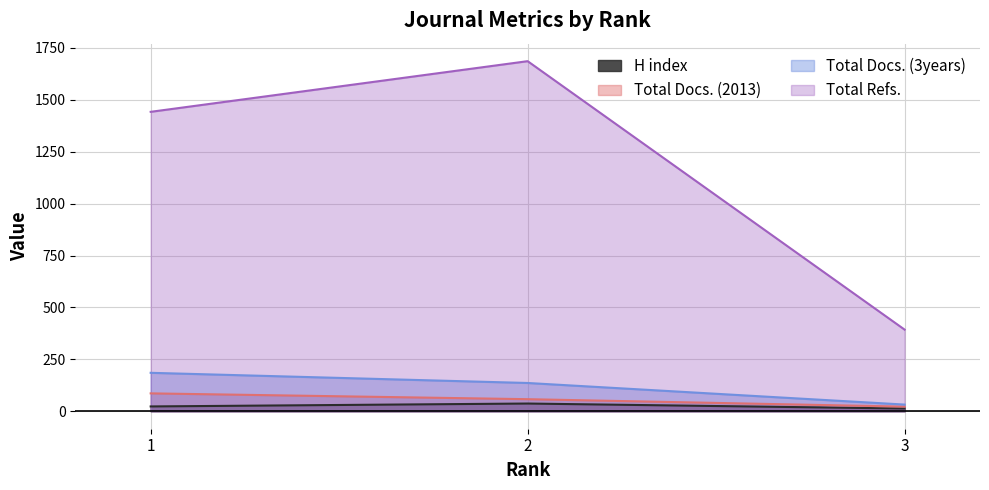

At which label does H index first exceed 23?

2